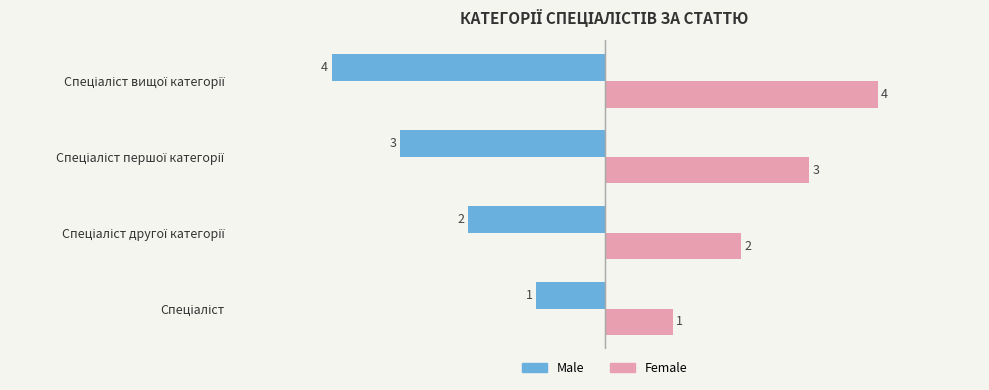

At how many categories does at least one series exceed 0?

4